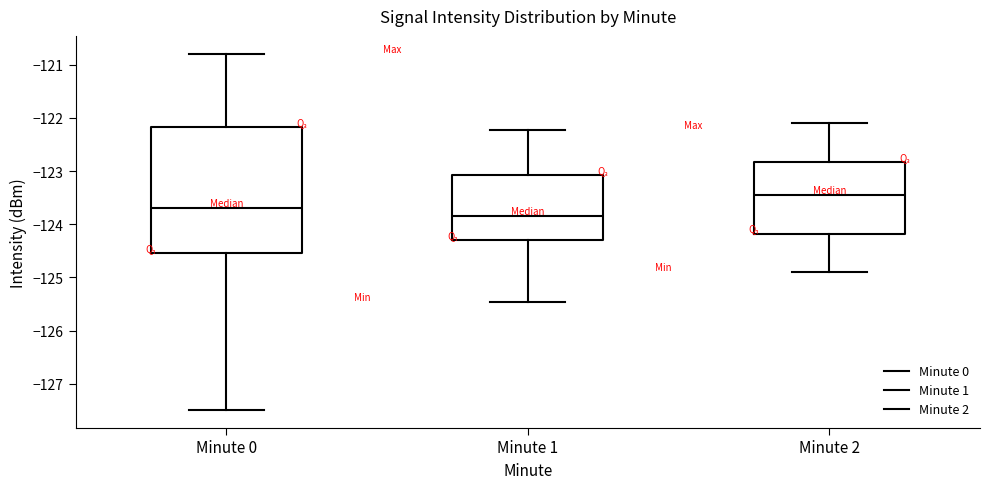

Where is the lower edge of the box for Minute 1 on the y-axis? The values are not printed on the chart, so give them approximately, as read against the axis.

-124.3